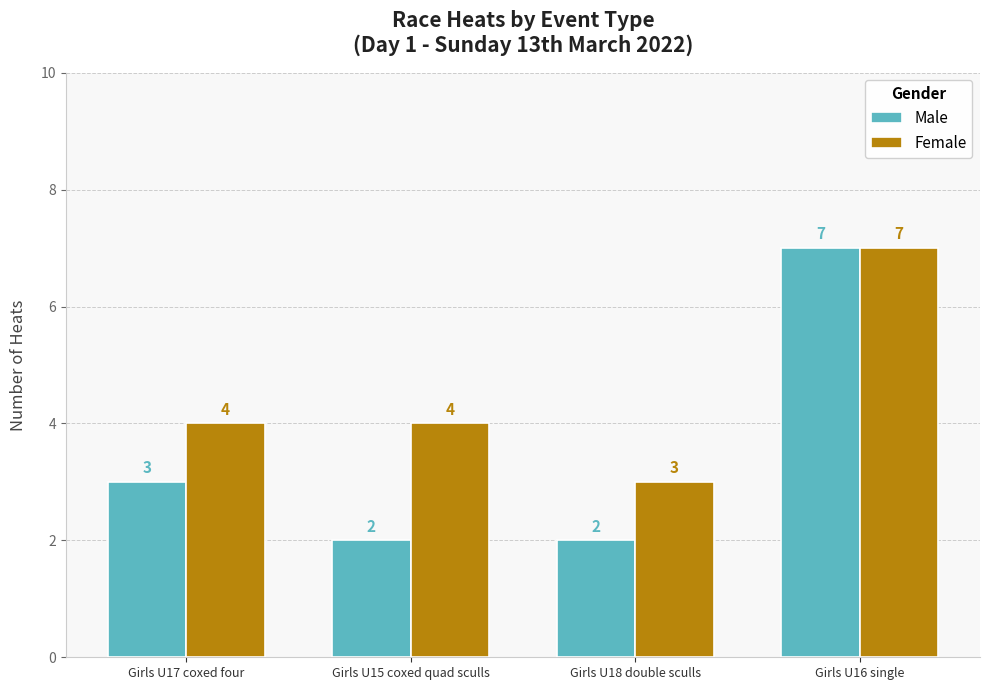

The value of Male at Girls U16 single is 4. True or false?

False